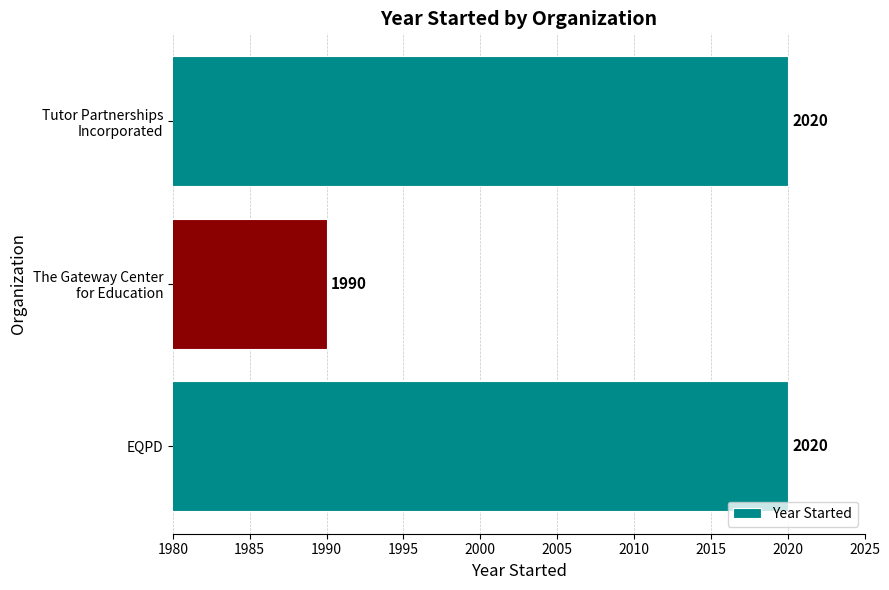

What is the minimum value shown in the chart?

1990